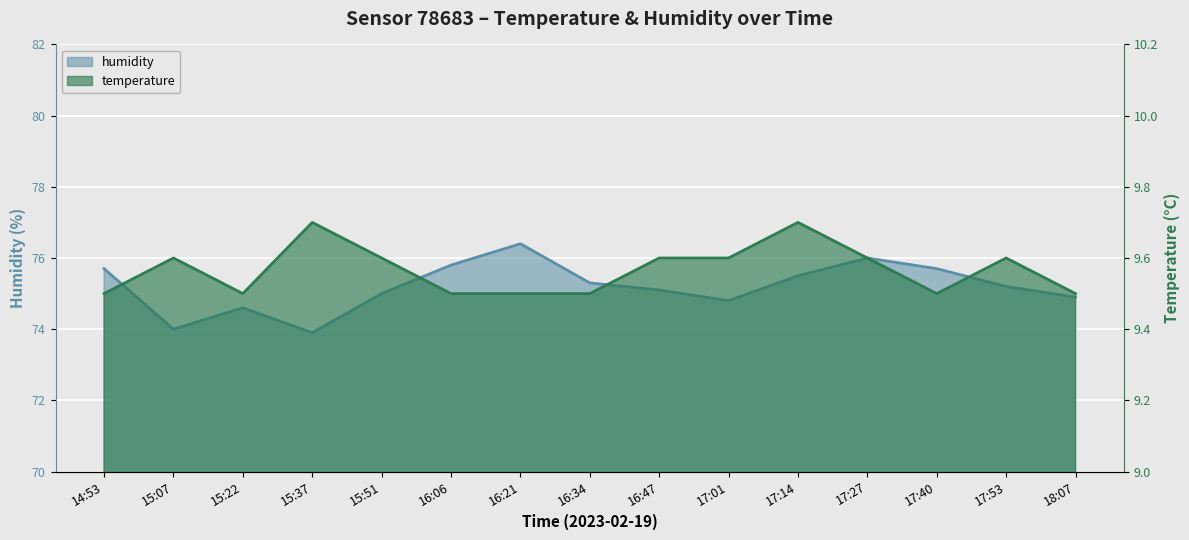

What is the difference between the second highest and second lowest values in the humidity series?

2.0